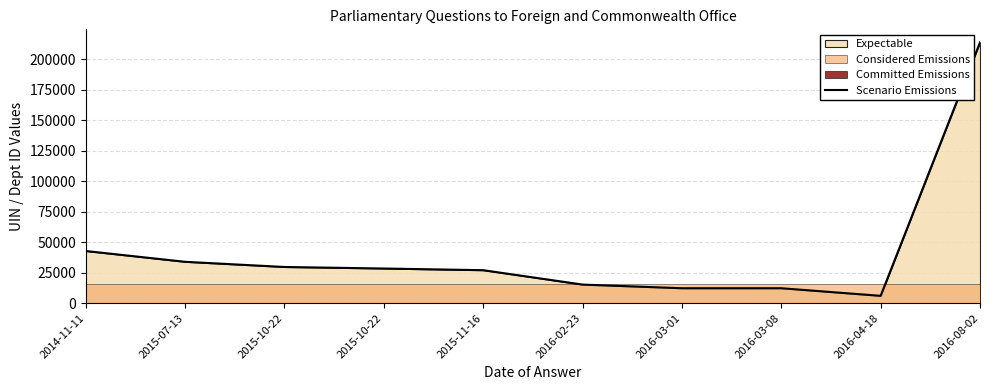

What is the change in value from 2016-04-18 to 2016-08-02?

+207790